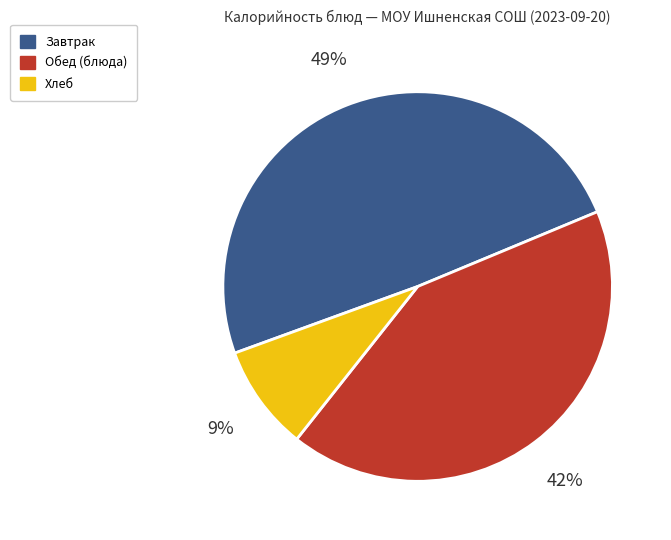

To the nearest percent, what percentage of the pie is Хлеб?

9%